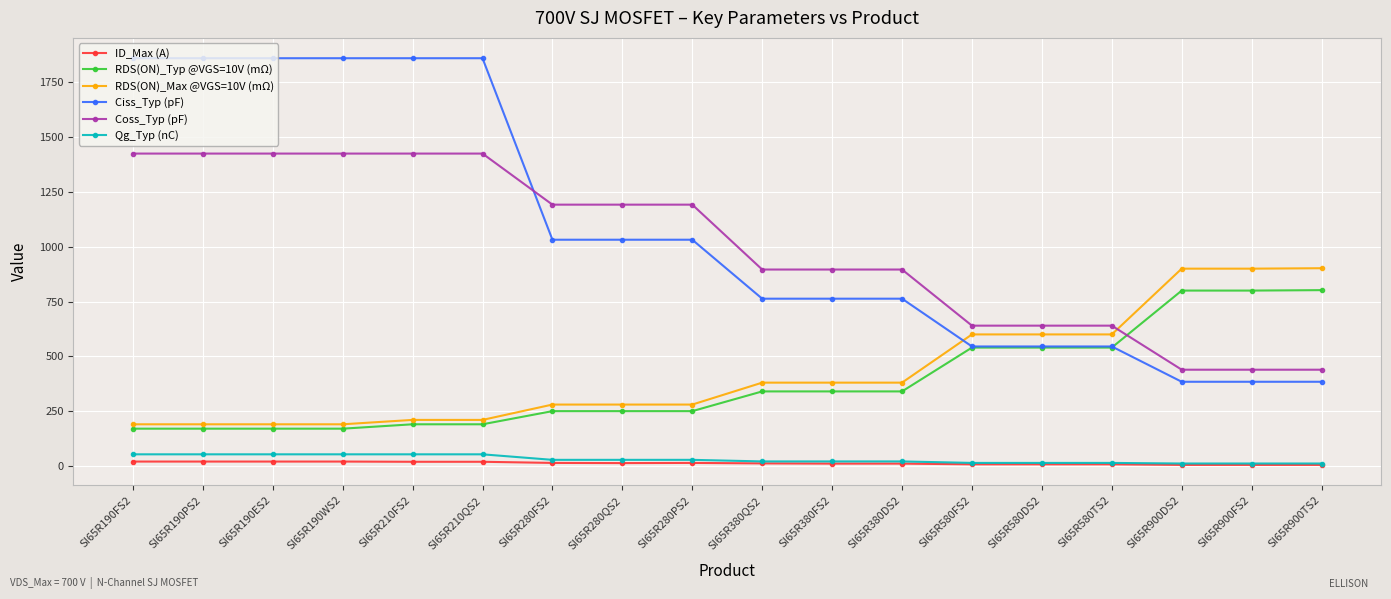

What is the average value of the ID_Max (A) series?

12.6